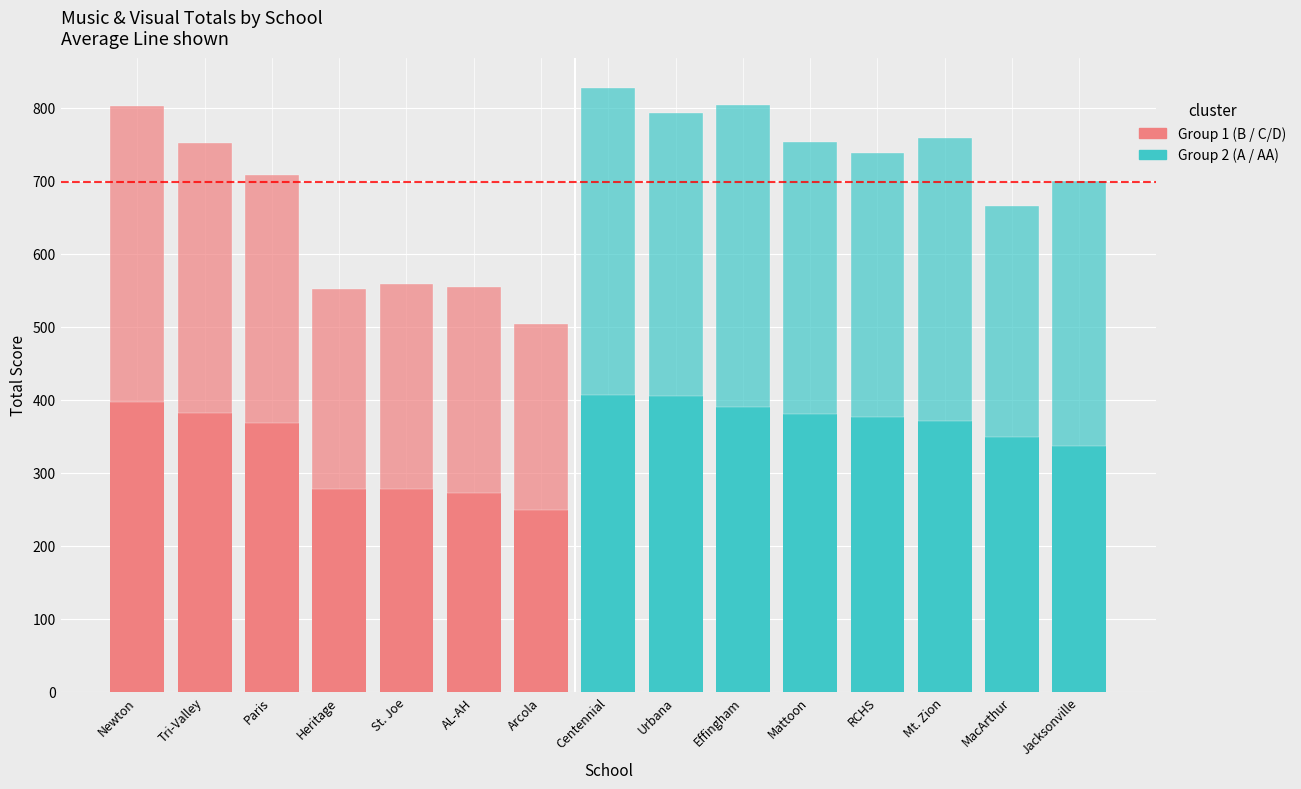

How many series are shown in this chart?

2